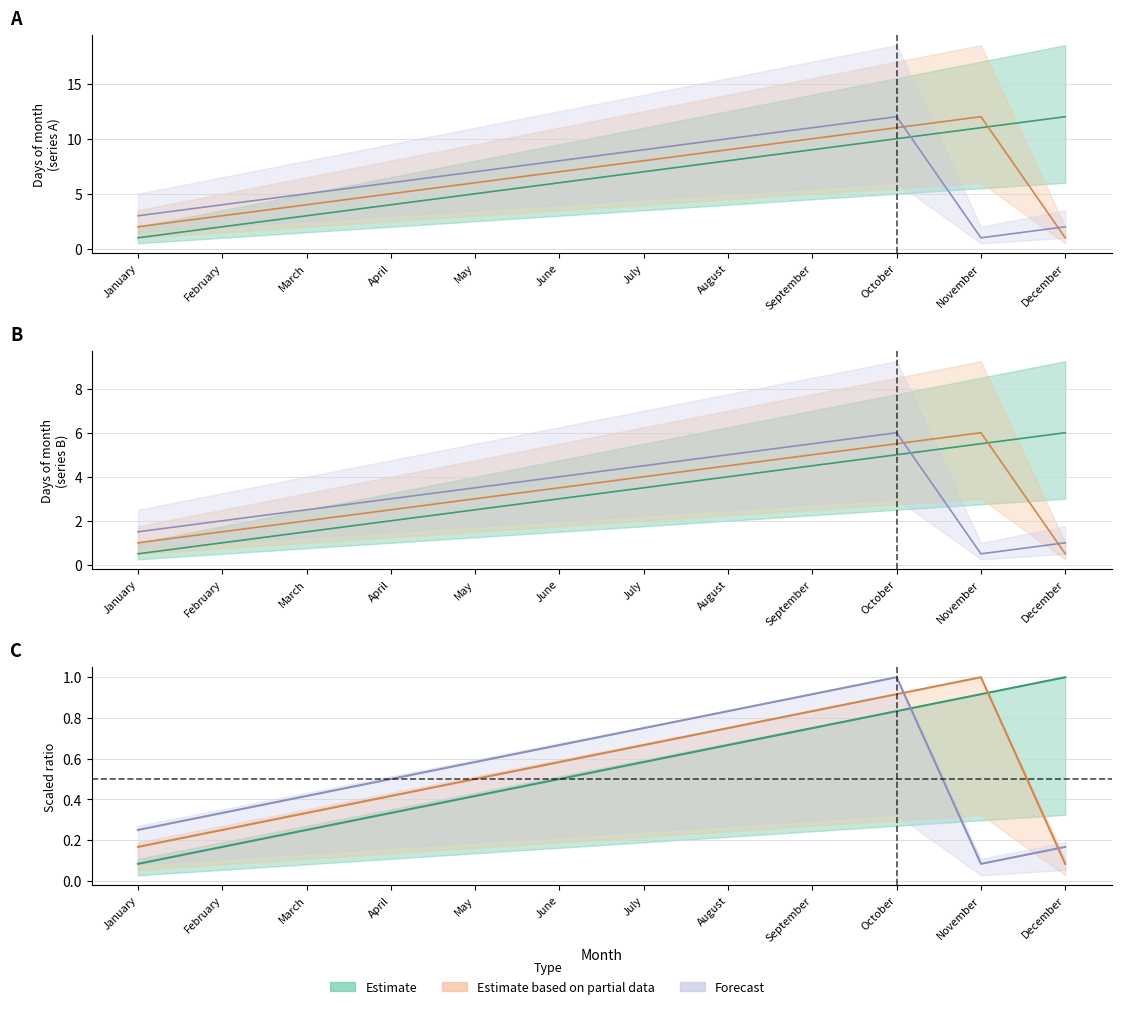

How many times do Forecast and Estimate cross each other?

1